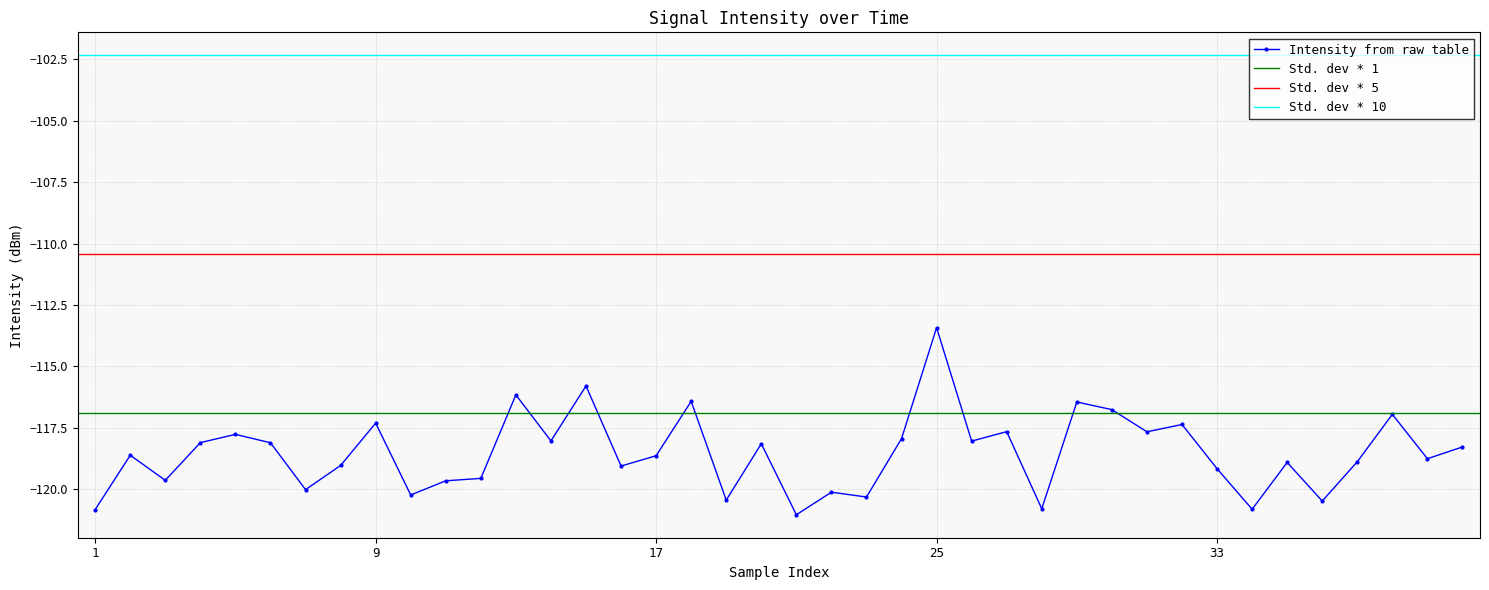

What is the smallest value displayed?

-121.0